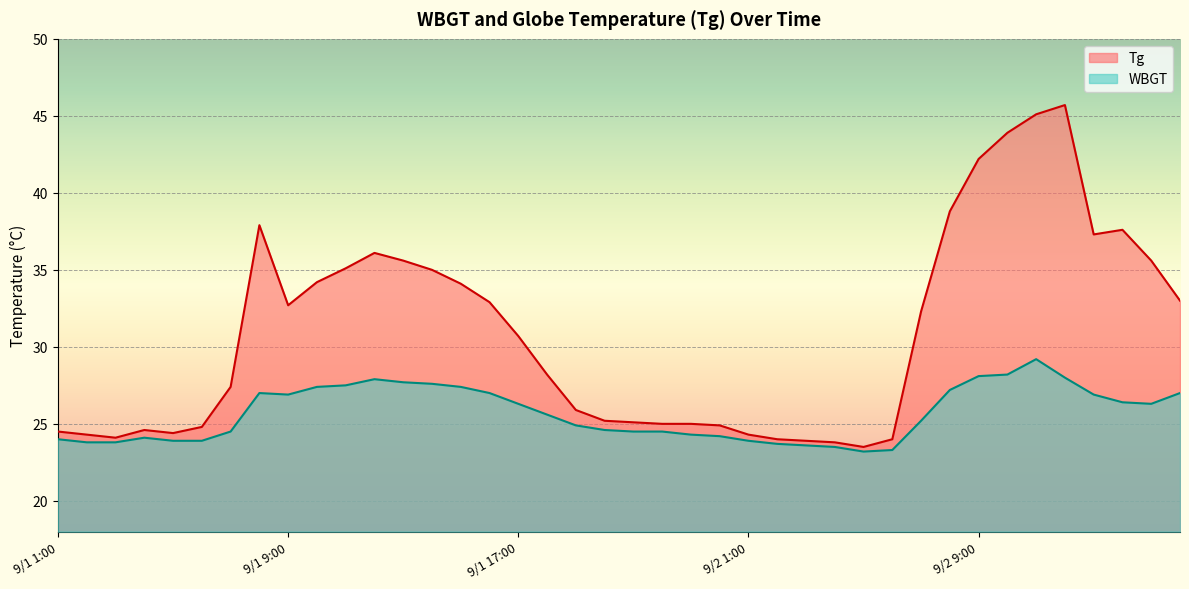

True or false: WBGT has a value of 24.1 at 9/1 4:00.

True